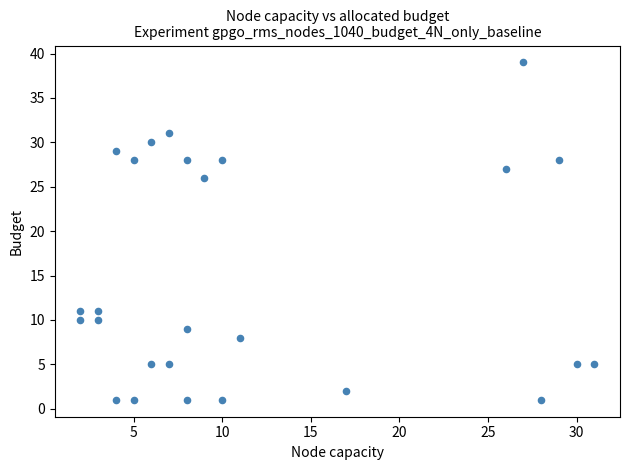

What is the range of X values (max minus min)?

29